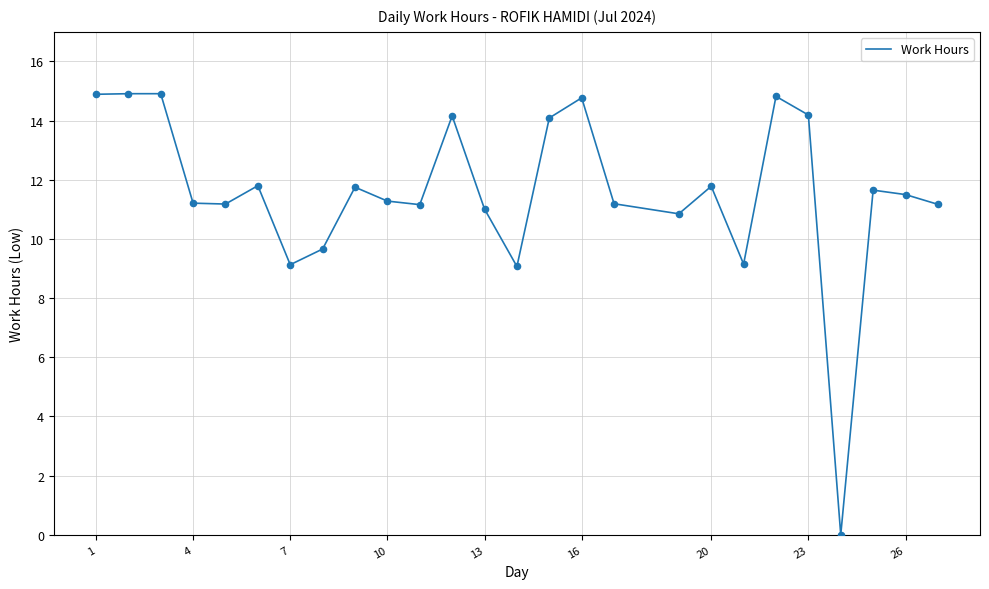

What is the maximum value shown in the chart?

14.9